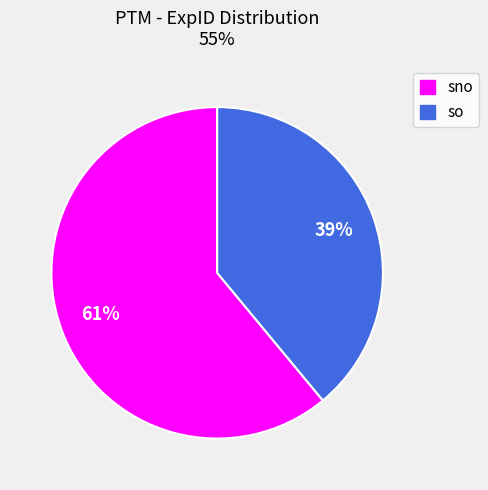

To the nearest percent, what is the difference between the so and sno slice percentages?

22%